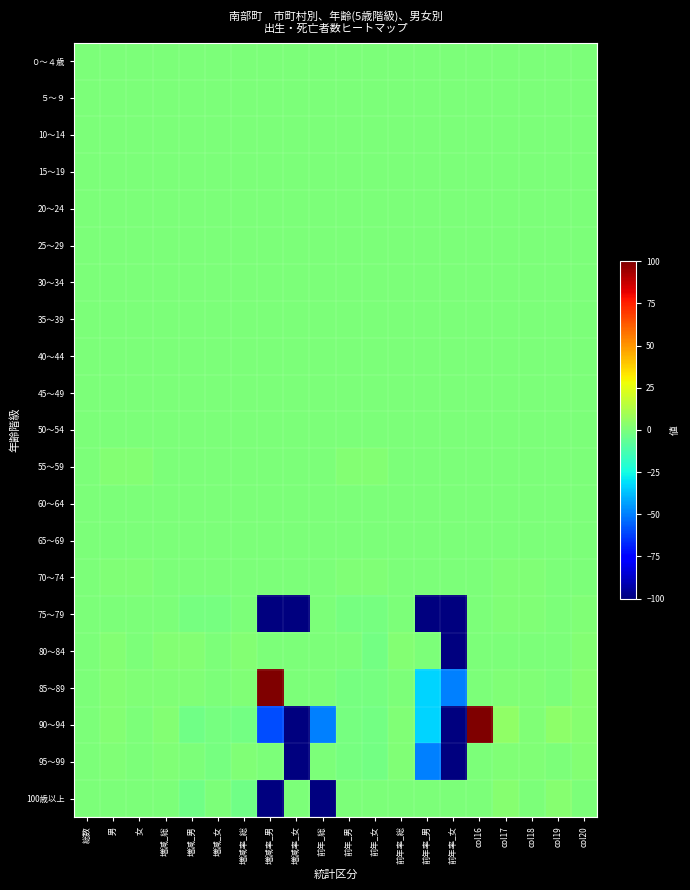

Which series has the widest spread of values?

90～94